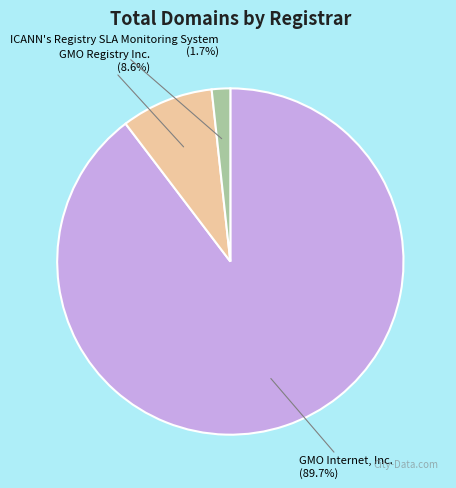

Is there a majority slice in this chart?

Yes